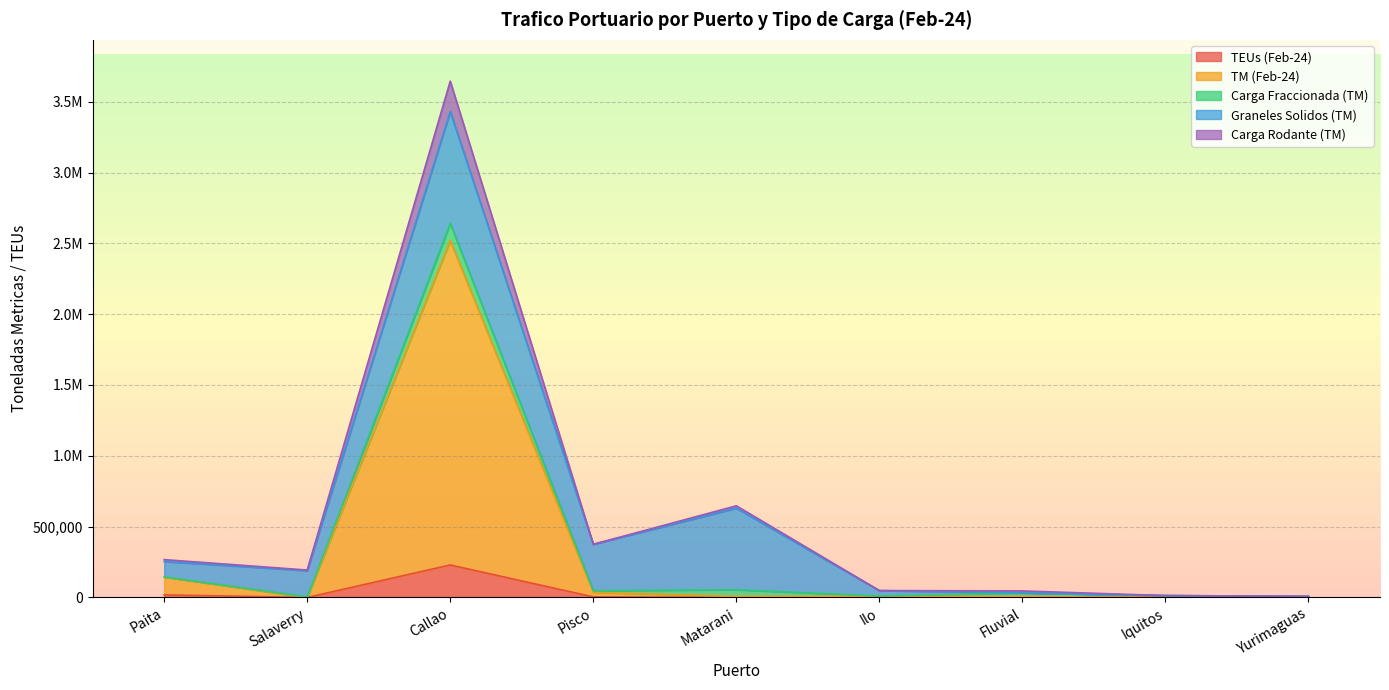

Does the chart display data point markers on the line(s)?

No